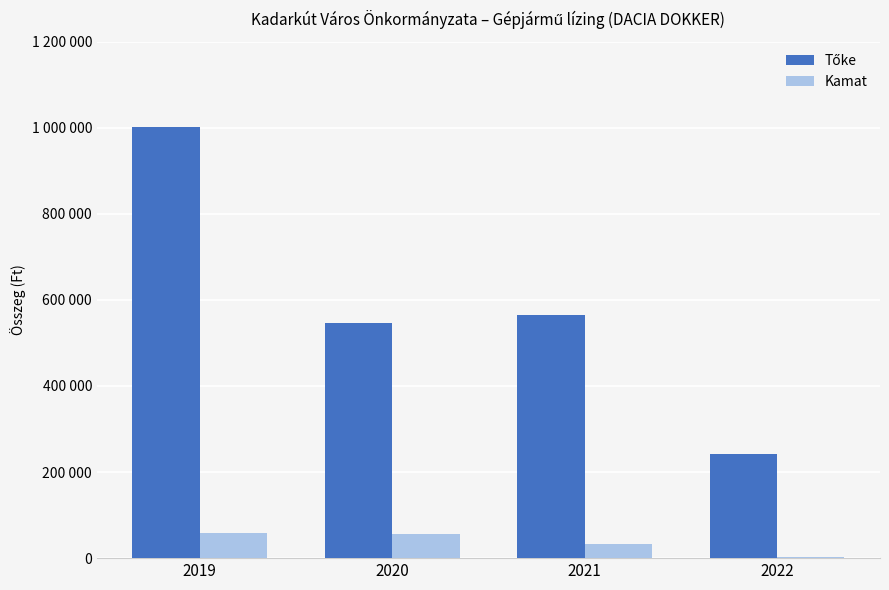

Are the bars grouped side by side (vs. stacked)?

Yes